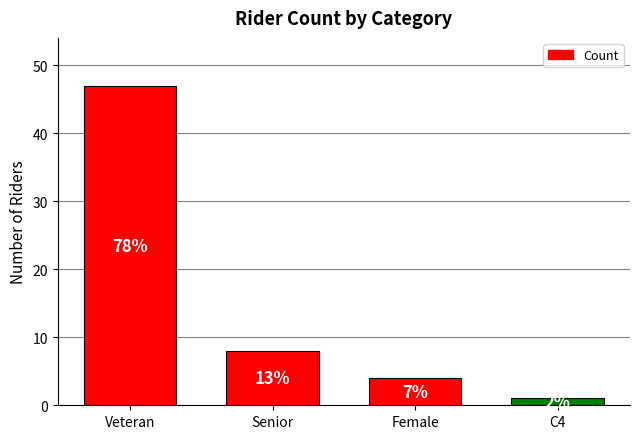

Does the chart contain any negative values?

No